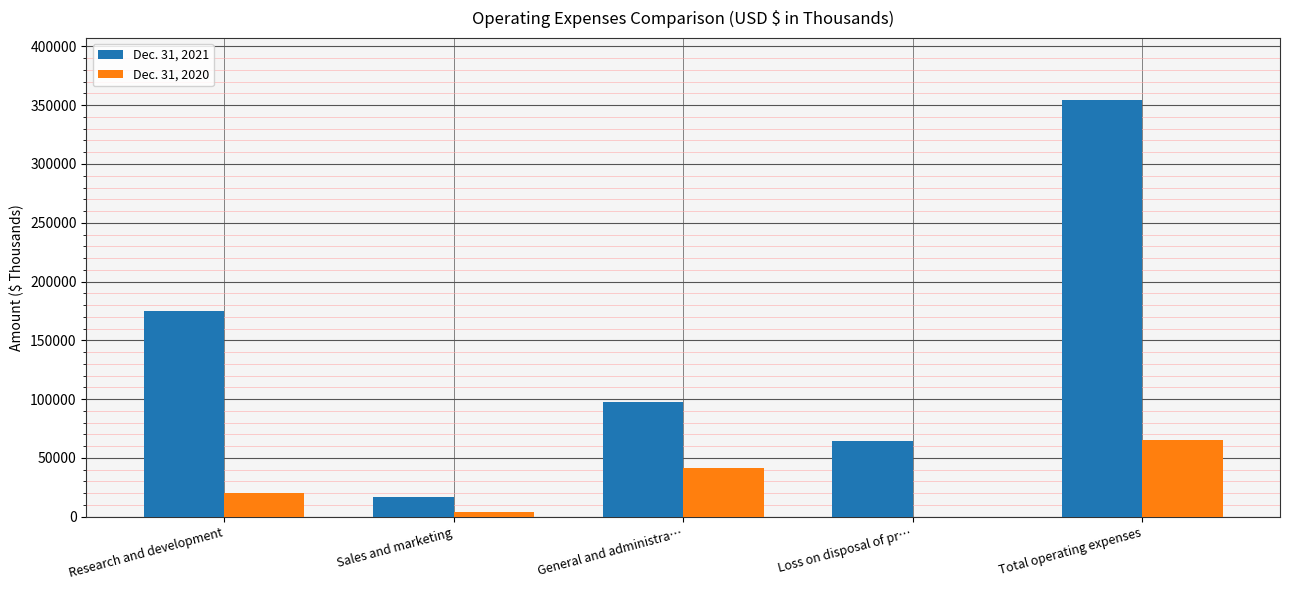

How many series are shown in this chart?

2